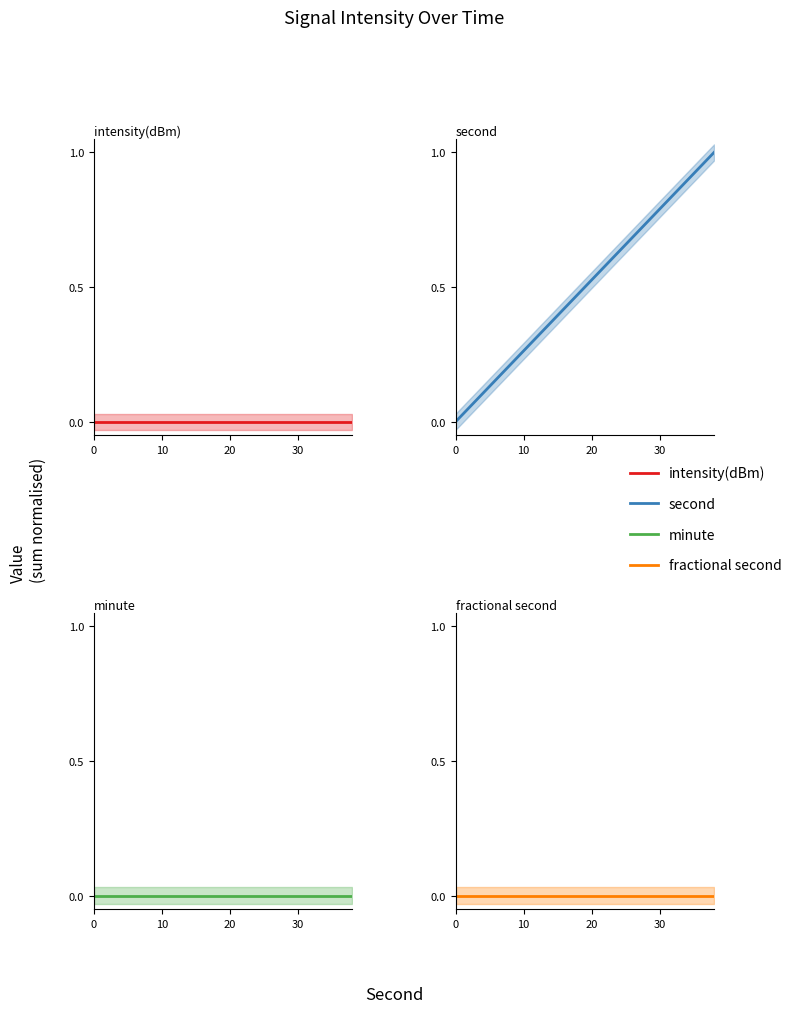

True or false: second has more than 2 points higher than both neighbors.

False